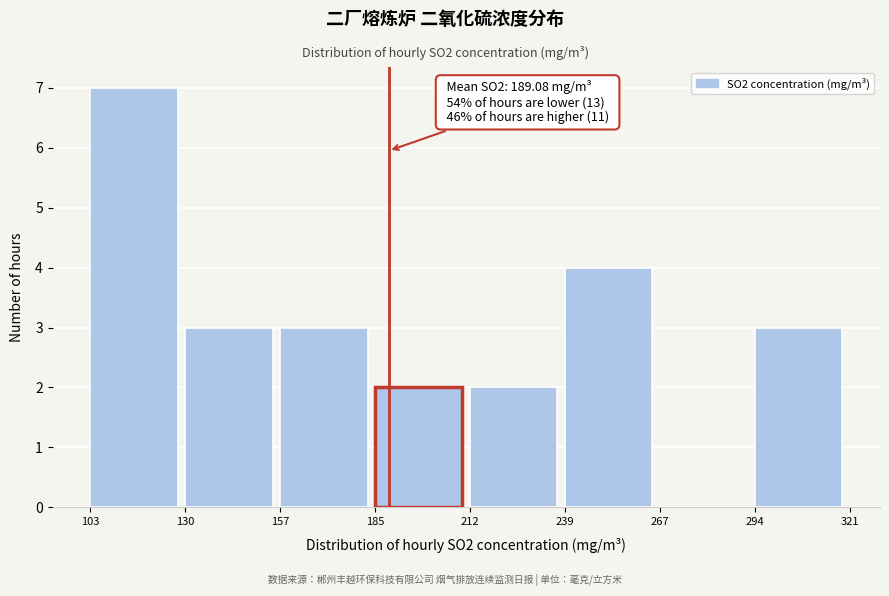

Which range on the x-axis has the tallest bar?

103 to 130